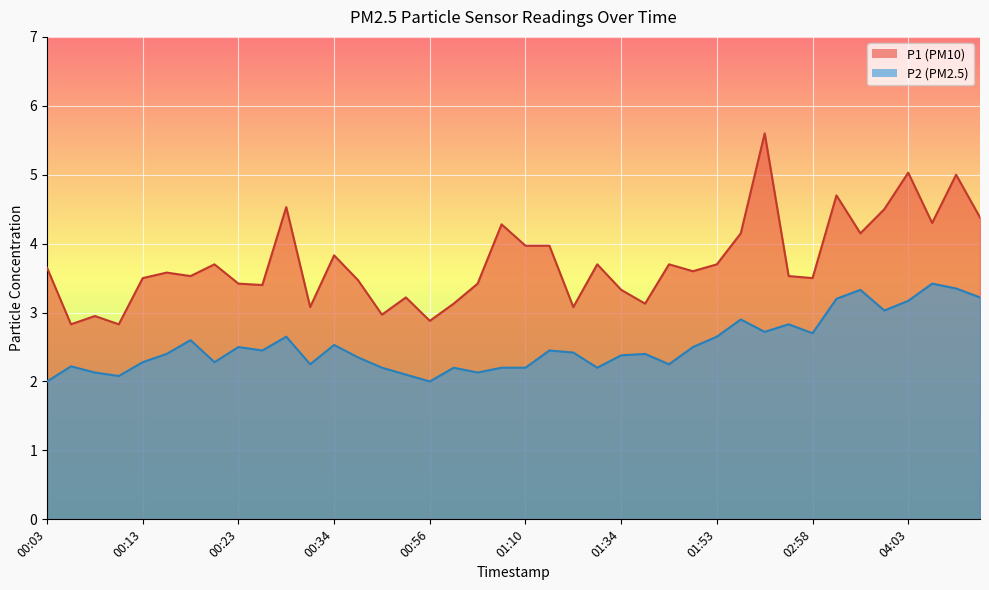

What position from the left is 01:34?

25